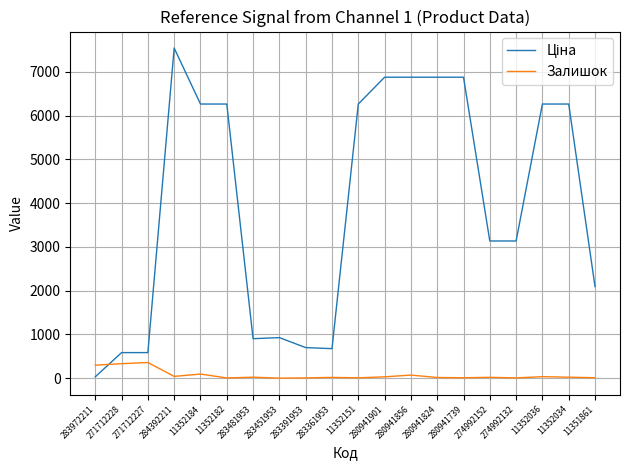

True or false: Залишок has a value of 24.0 at 283481953.

True